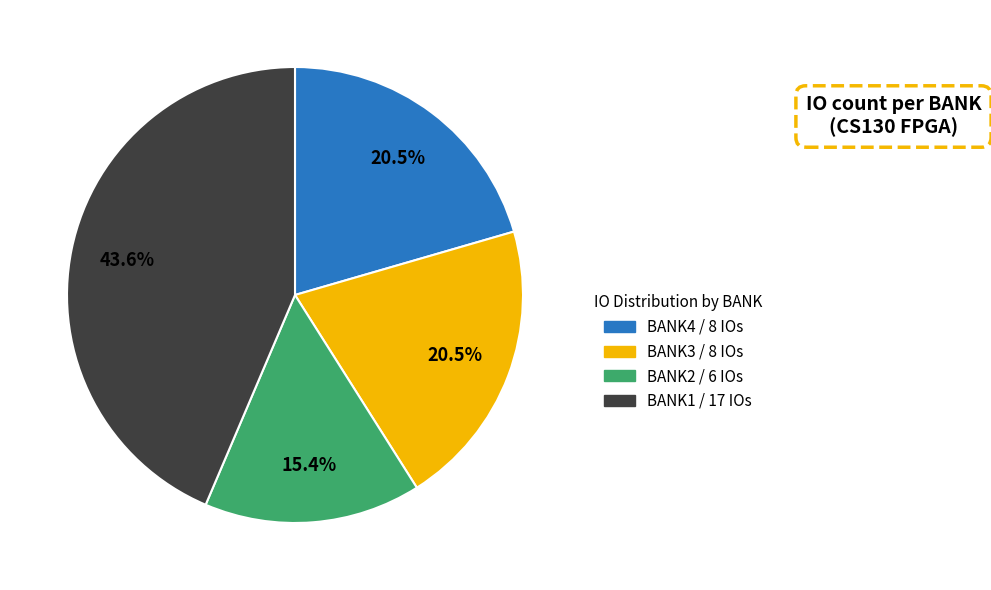

Does any single category account for the majority?

No